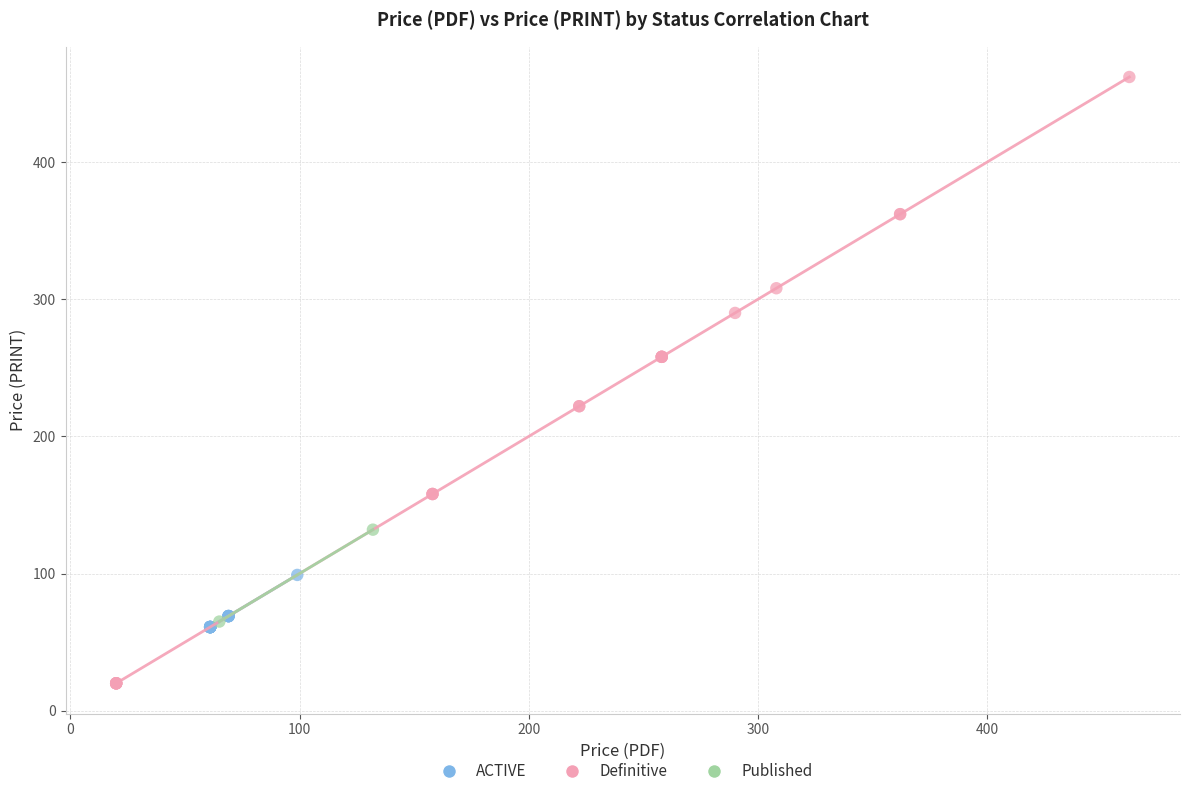

Which series reaches the maximum Y coordinate?

Definitive